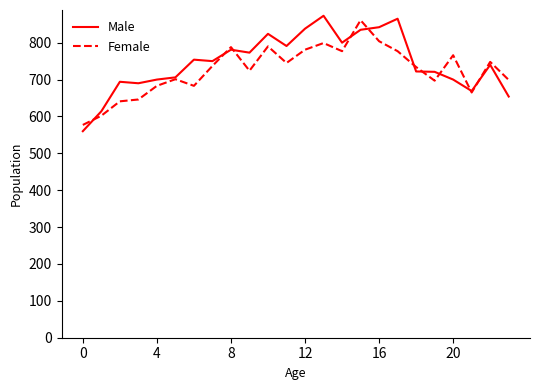

How many categories are shown in the chart?

24